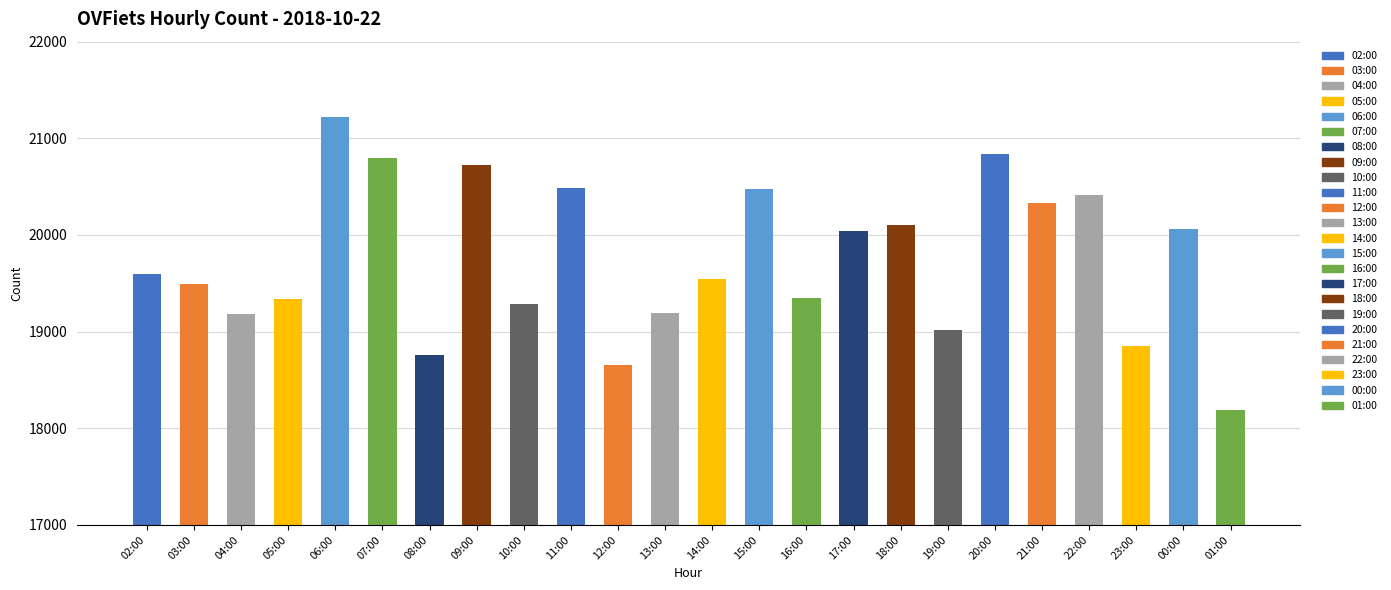

Count the number of data series in this chart.

1